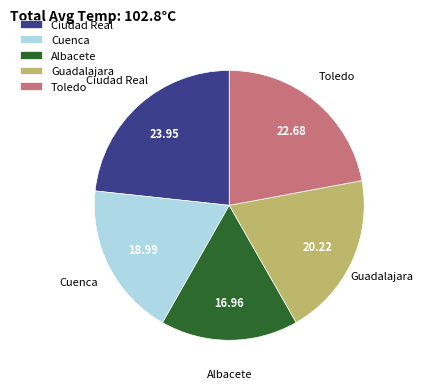

Do Cuenca and Guadalajara together represent more than half of the pie?

No